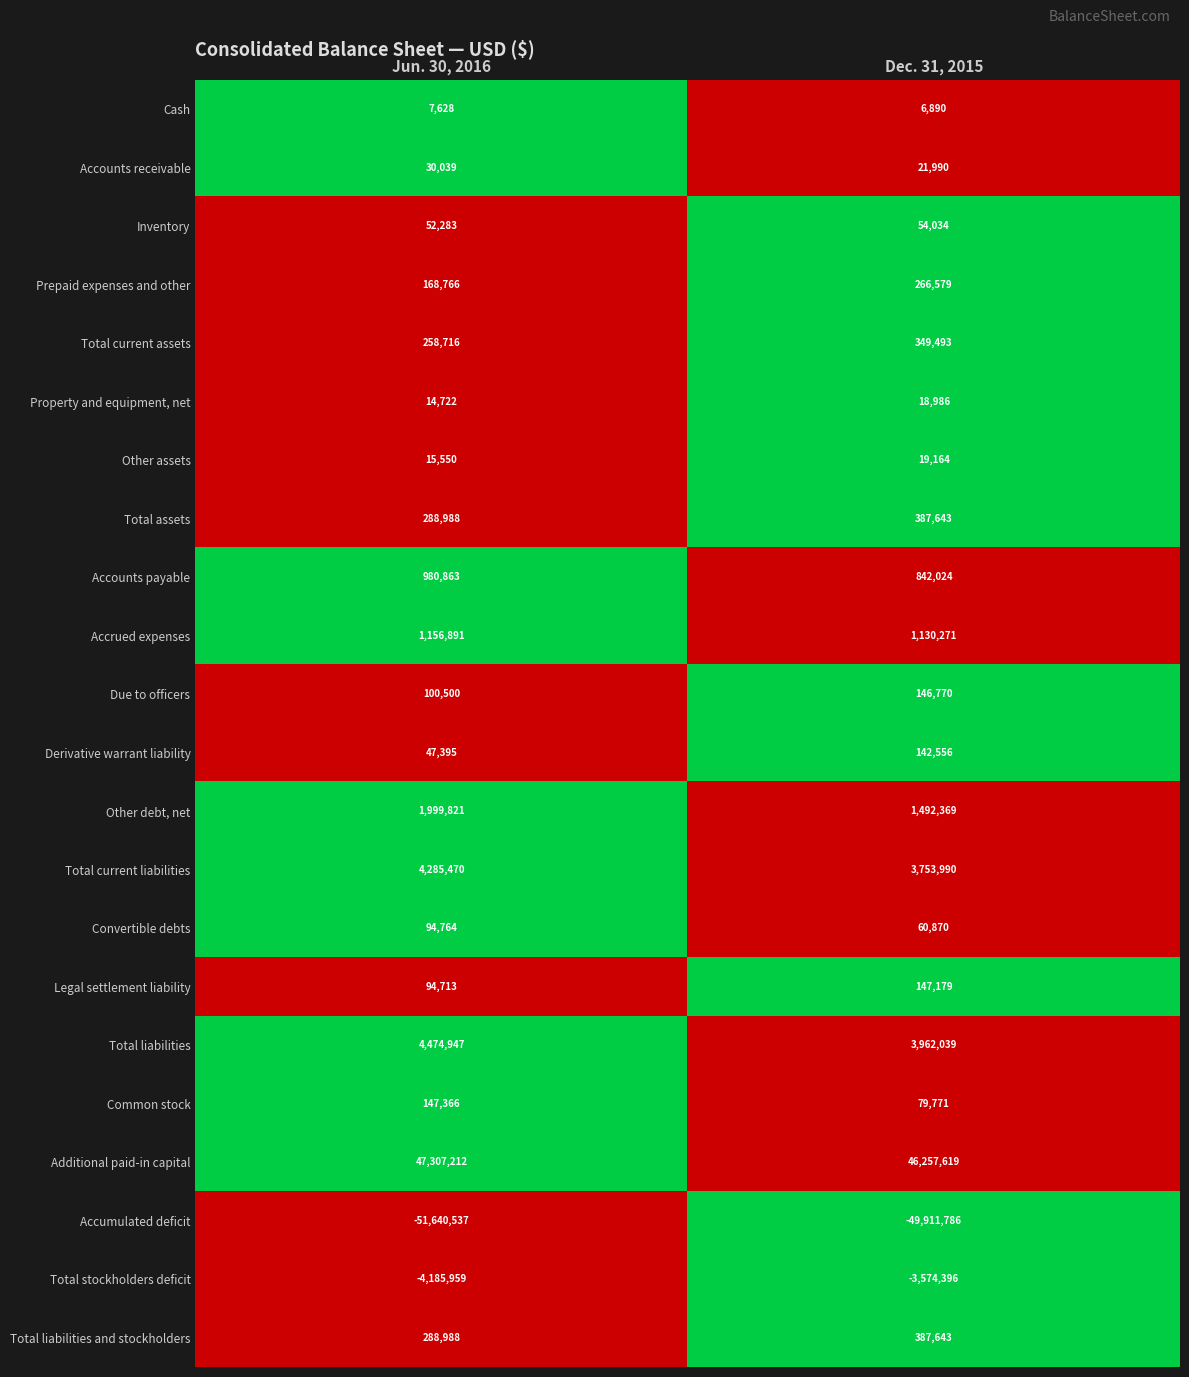

Which series changed the most between Jun. 30, 2016 and Dec. 31, 2015?

Accumulated deficit